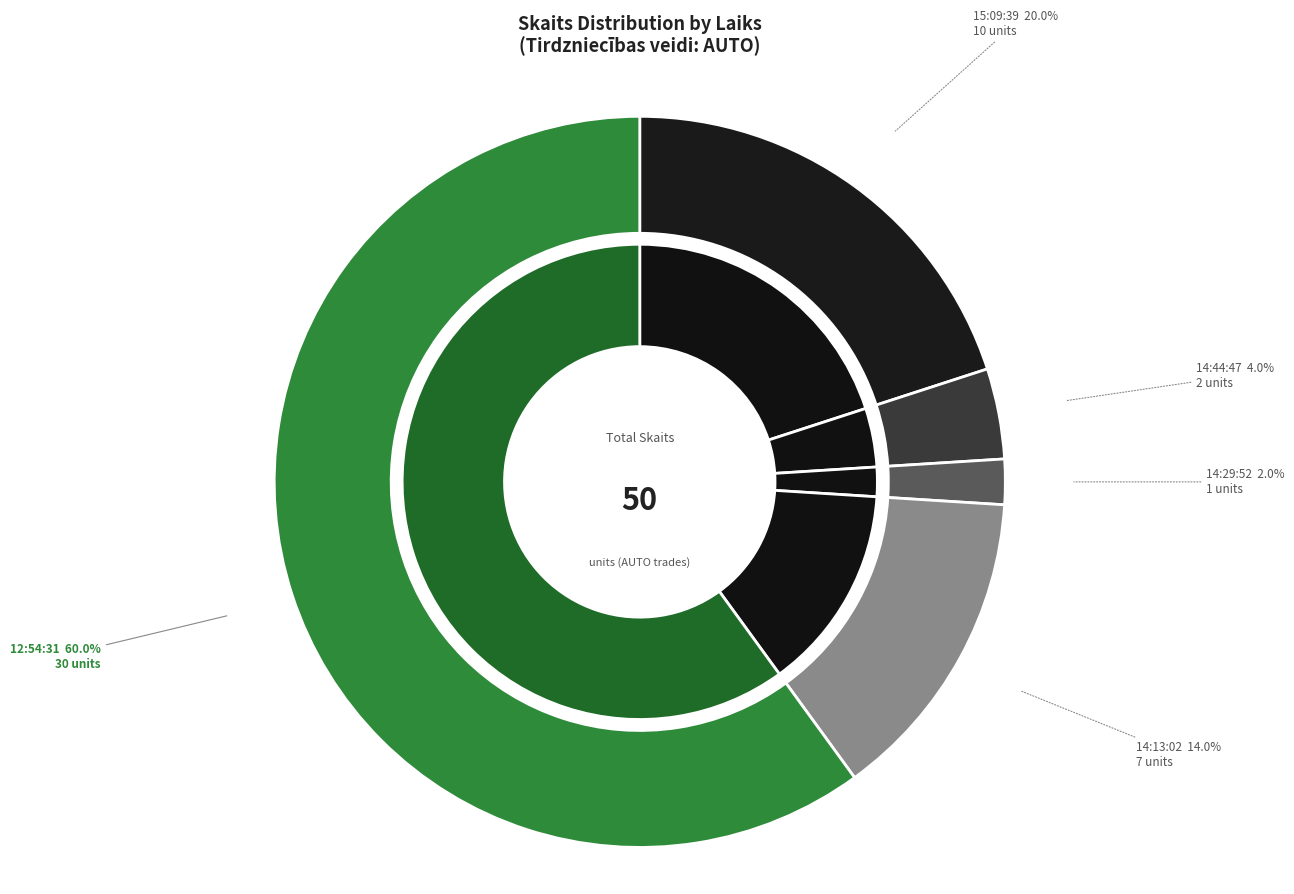

How many slices are in this pie chart?

5